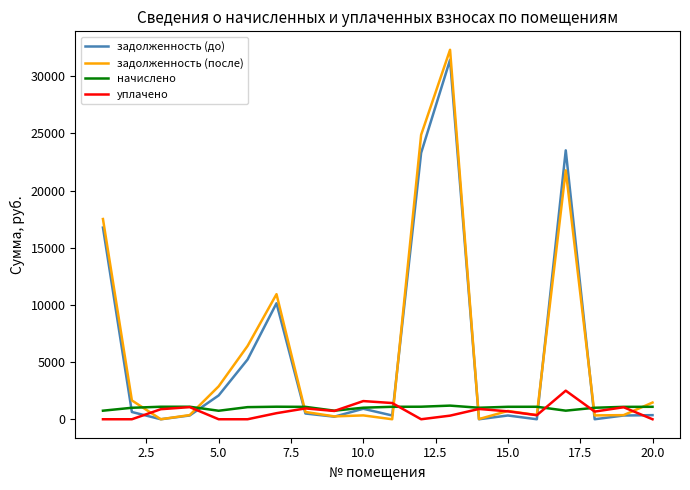

What is the maximum value shown in the chart?

32318.8